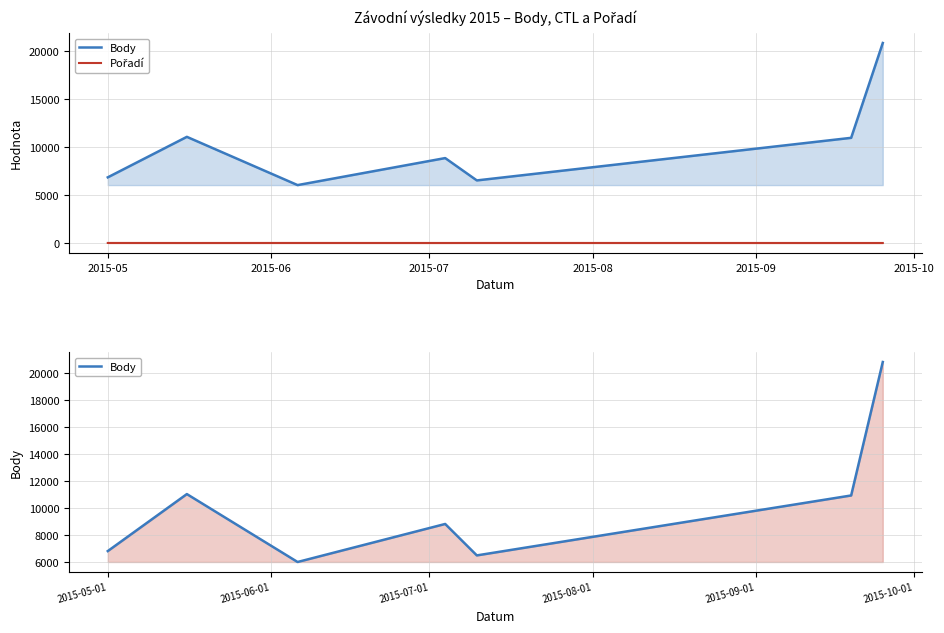

What is the value of the Pořadí point at the 7th from the left?

1